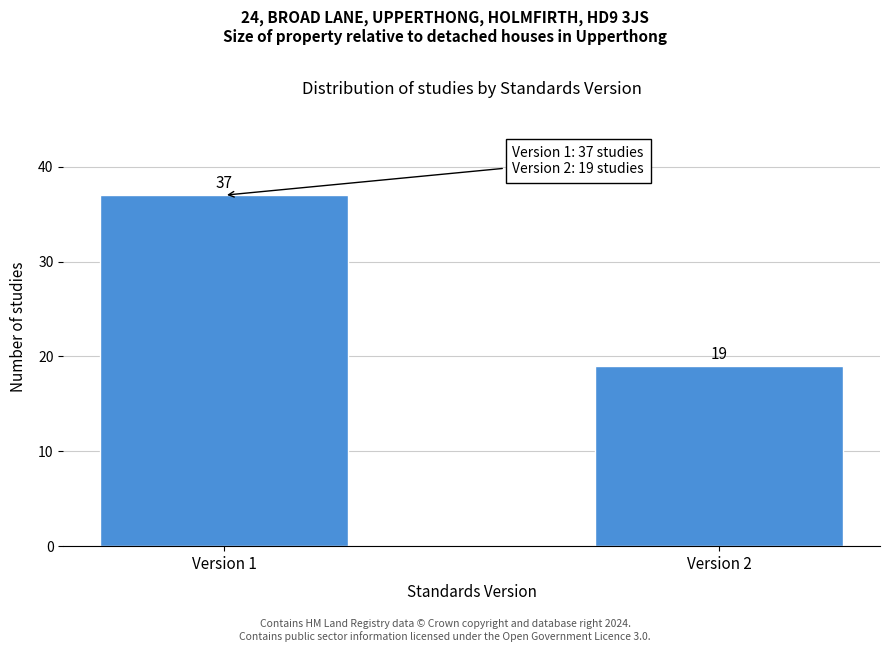

Reading right to left, list all the values displayed in this chart.

Version 2=19	Version 1=37